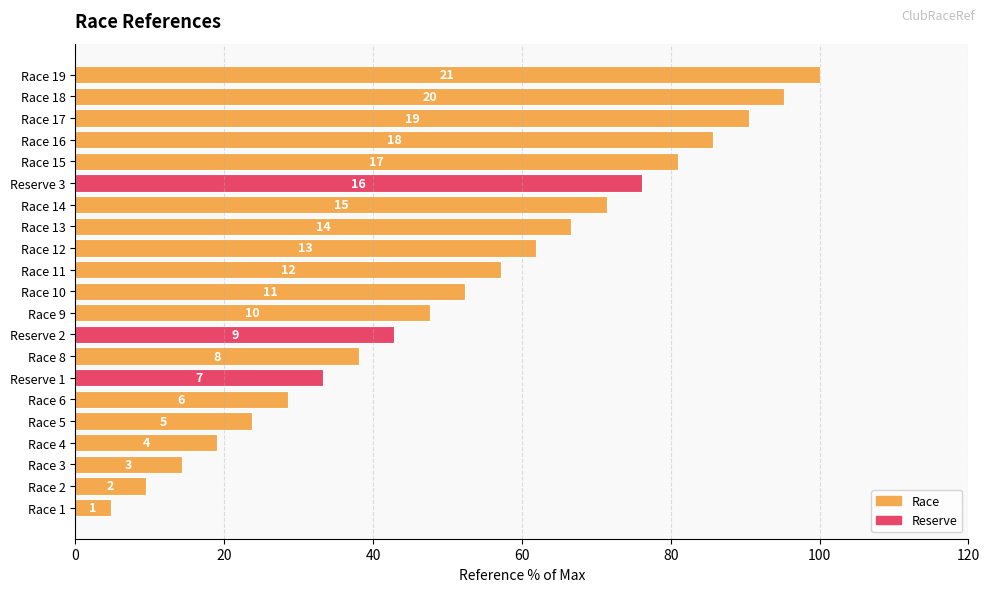

How many bars are there in total?

21